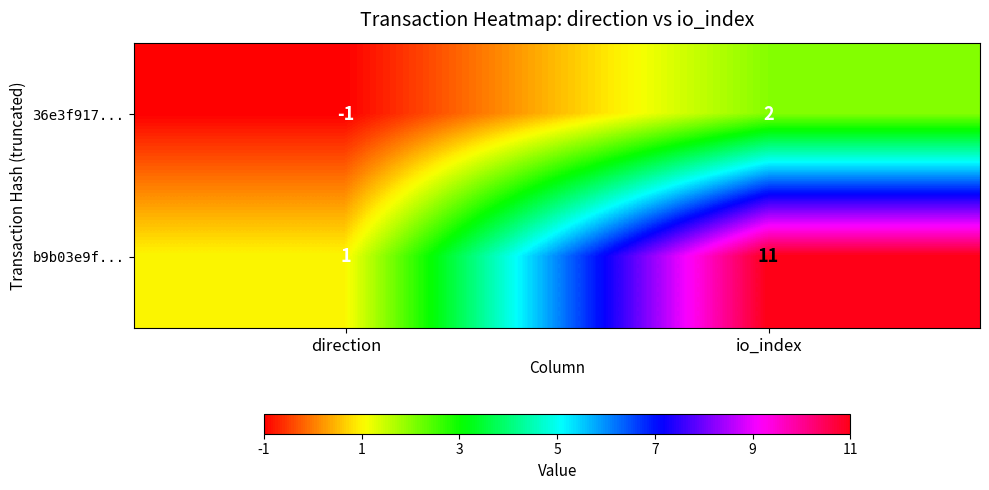

True or false: 36e3f917... has a value of -2 at direction.

False